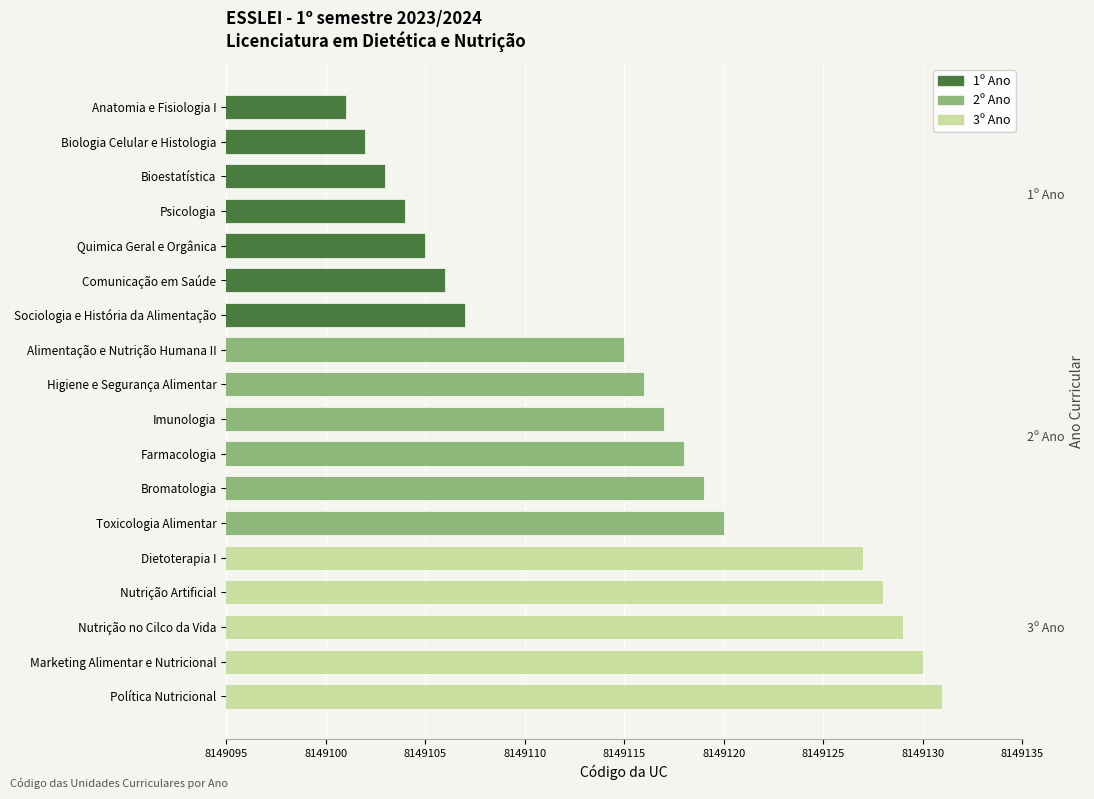

Reading left to right, what are all the values shown in this chart?

Anatomia e Fisiologia I=8149101	Biologia Celular e Histologia=8149102	Bioestatística=8149103	Psicologia=8149104	Quimica Geral e Orgânica=8149105	Comunicação em Saúde=8149106	Sociologia e História da Alimentação=8149107	Alimentação e Nutrição Humana II=8149115	Higiene e Segurança Alimentar=8149116	Imunologia=8149117	Farmacologia=8149118	Bromatologia=8149119	Toxicologia Alimentar=8149120	Dietoterapia I=8149127	Nutrição Artificial=8149128	Nutrição no Cilco da Vida=8149129	Marketing Alimentar e Nutricional=8149130	Política Nutricional=8149131